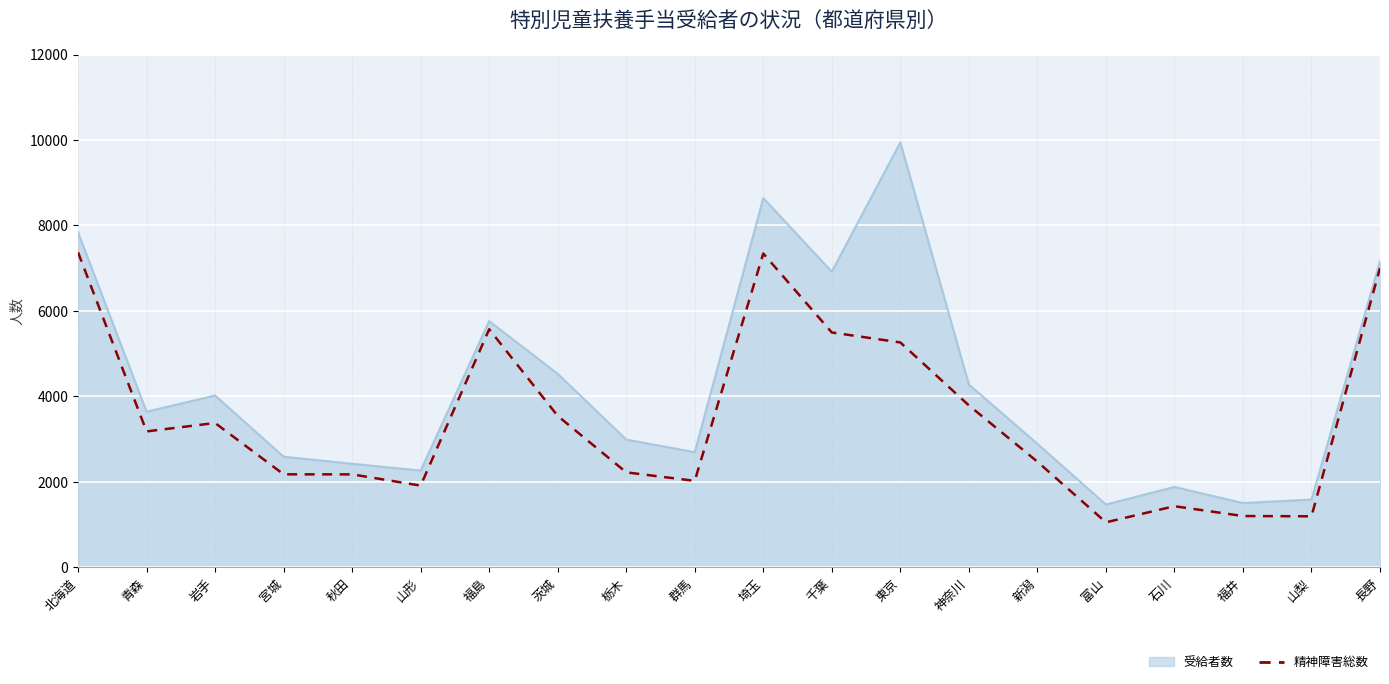

What is the spread (max minus min) of values at 福井?

304